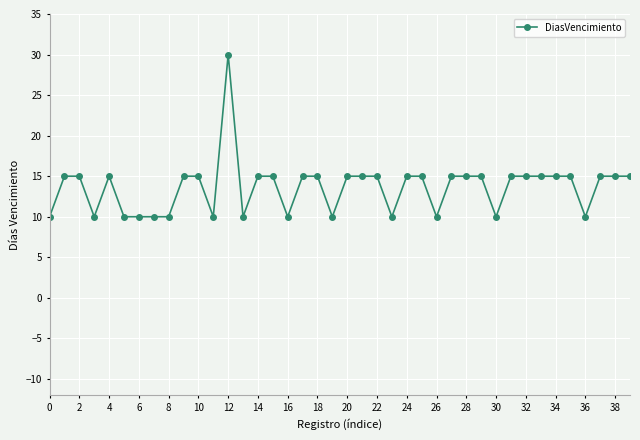

Reading left to right, transcribe all the data shown in this chart.

10	15	15	10	15	10	10	10	10	15	15	10	30	10	15	15	10	15	15	10	15	15	15	10	15	15	10	15	15	15	10	15	15	15	15	15	10	15	15	15